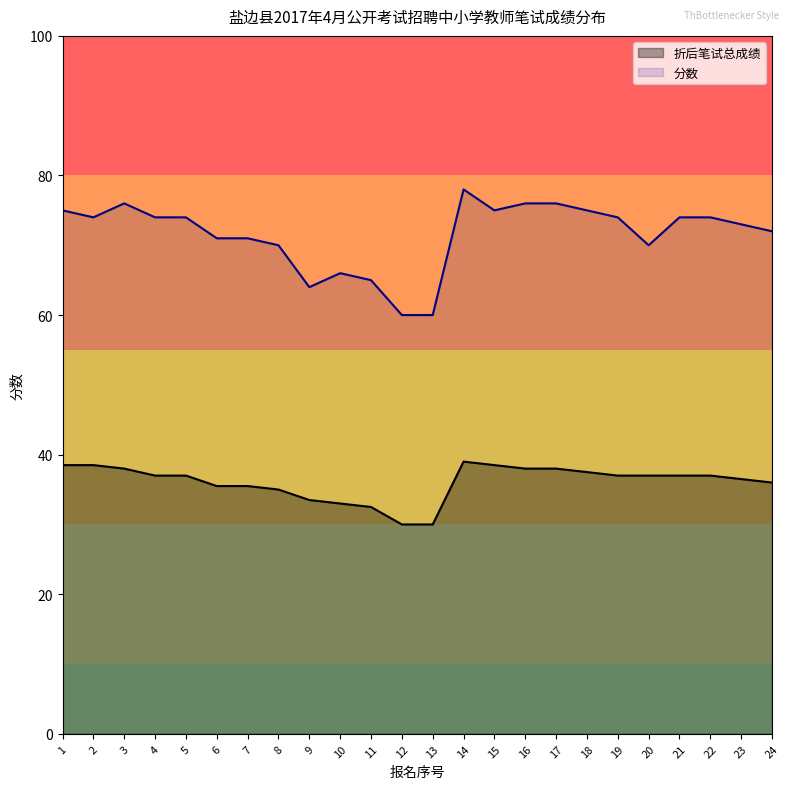

Between 4 and 3, which is larger?

3